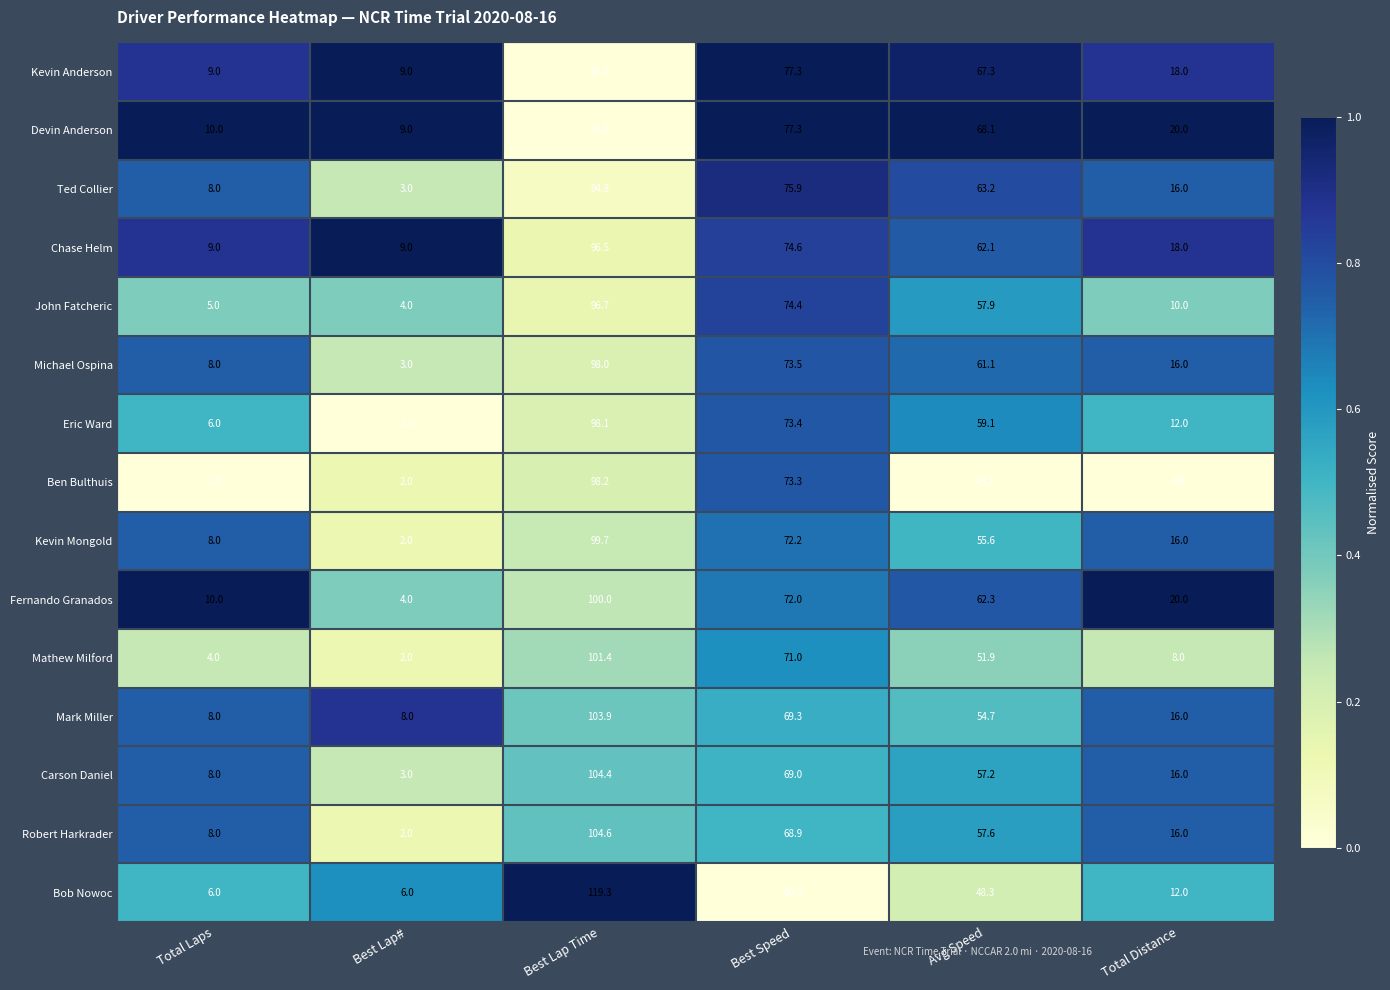

The value of Kevin Anderson at Best Lap Time is 93.1. True or false?

True